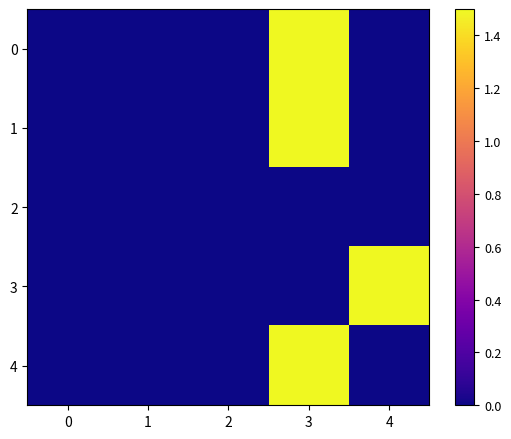

At which category is the sum across all series the highest?

3